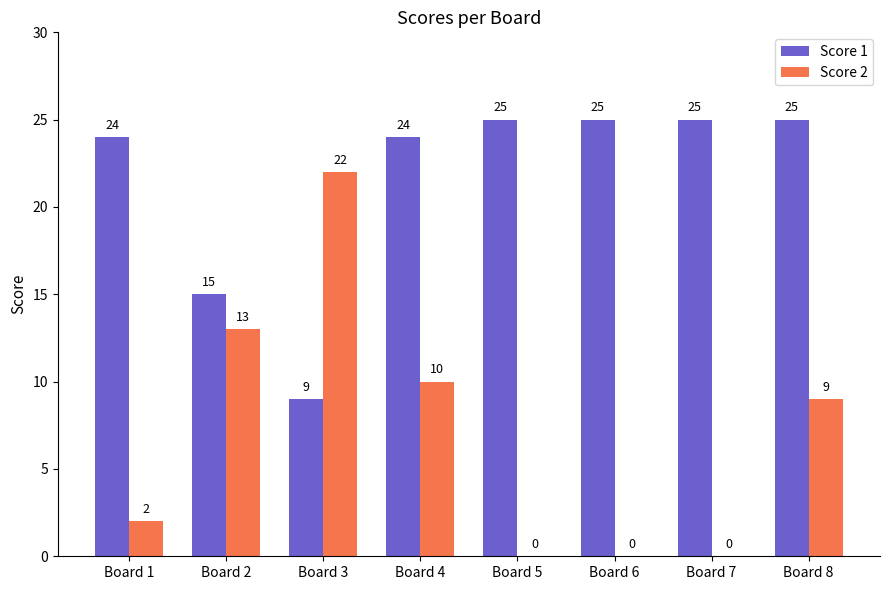

What is the approximate value of Score 1 at Board 7?

25